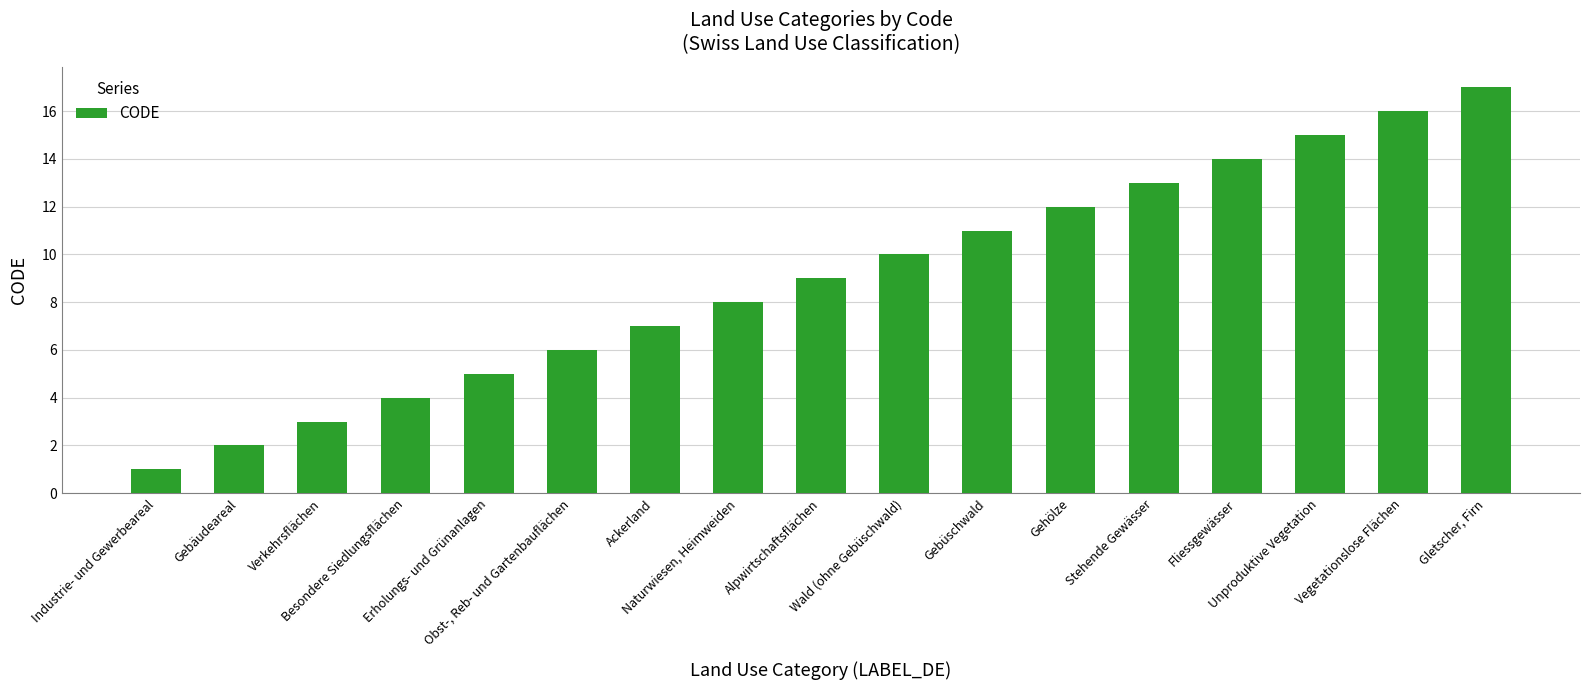

What position from the right is Industrie- und Gewerbeareal?

17